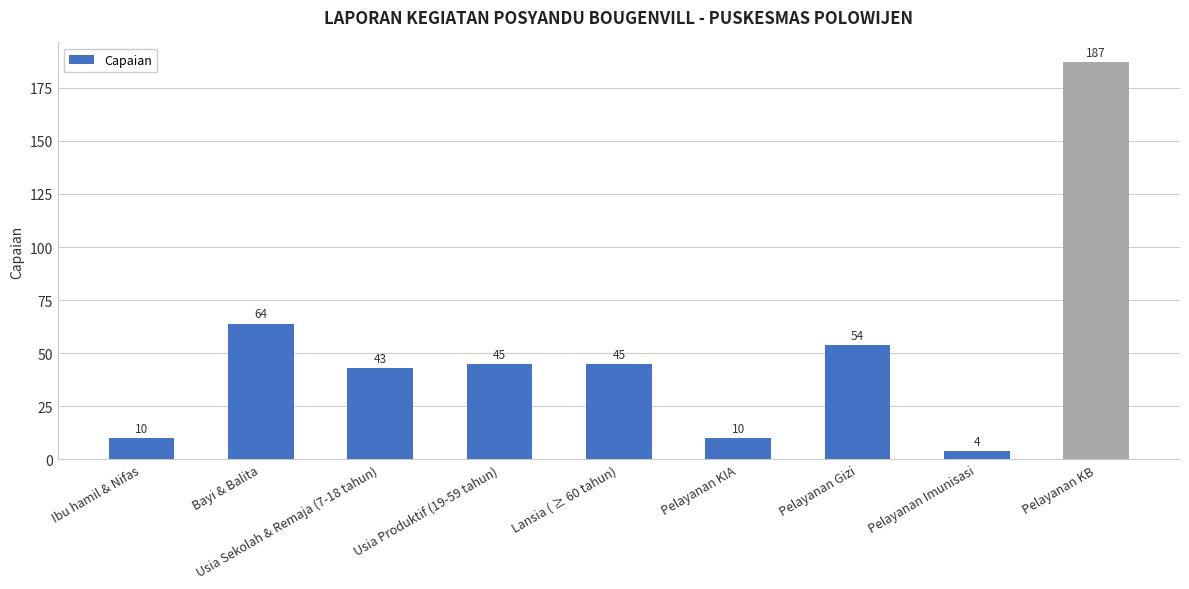

What is the average value?

51